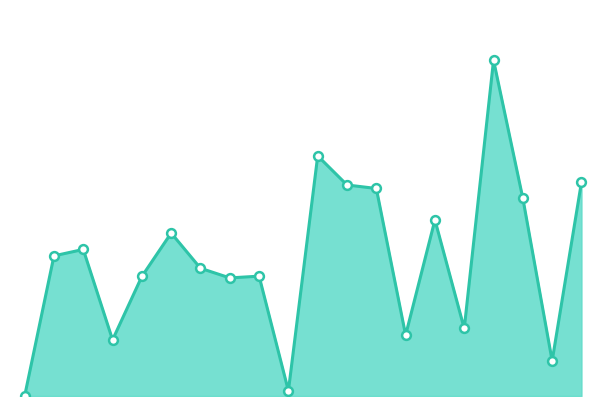

Does the chart have visible grid lines?

No